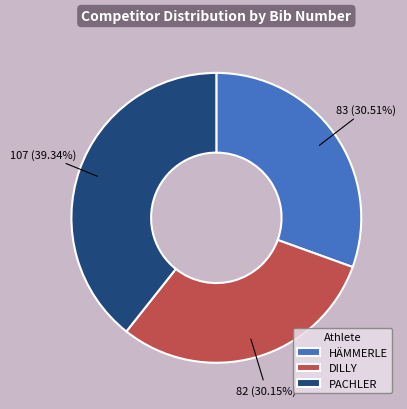

What is the largest slice in the pie chart?

PACHLER